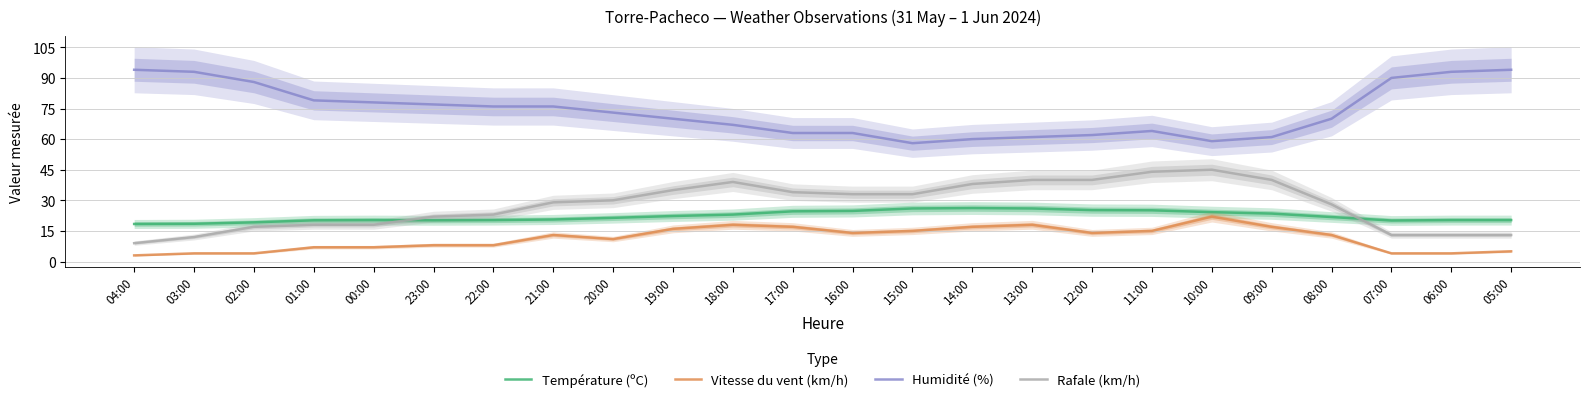

What is the lowest value of the Vitesse du vent (km/h) series?

3.0